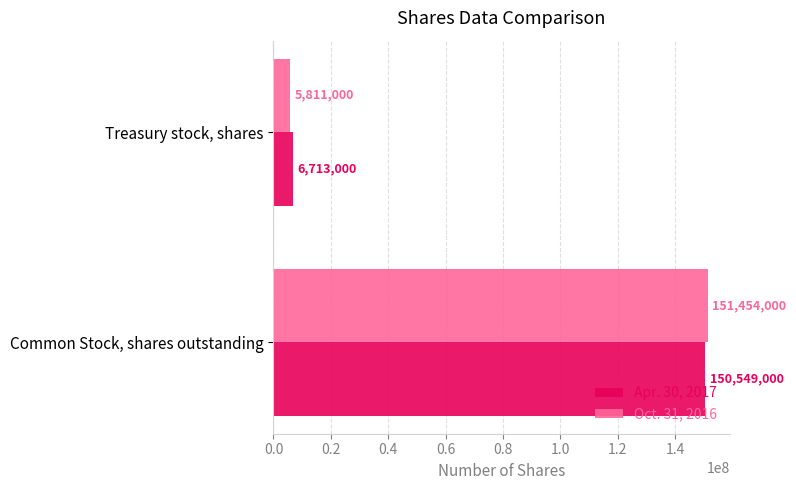

The Oct. 31, 2016 series shows 43929267 at Common Stock, shares outstanding. True or false?

False